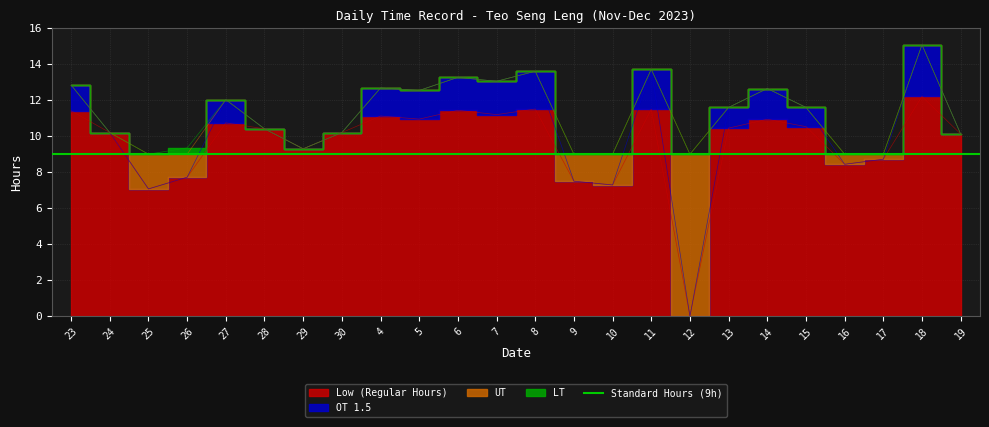

What is the label of the 16th point from the right?

4